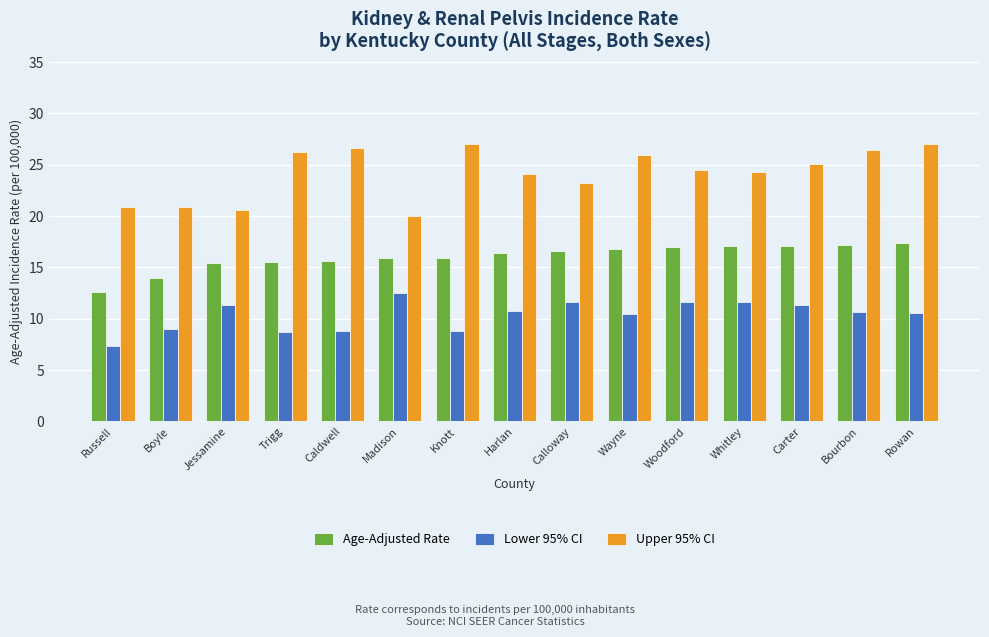

What is the spread (max minus min) of values at Woodford?

12.9